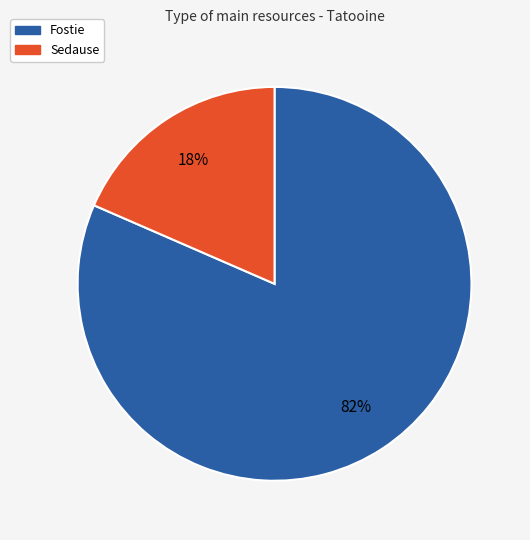

To the nearest percent, what is the average slice percentage?

50%